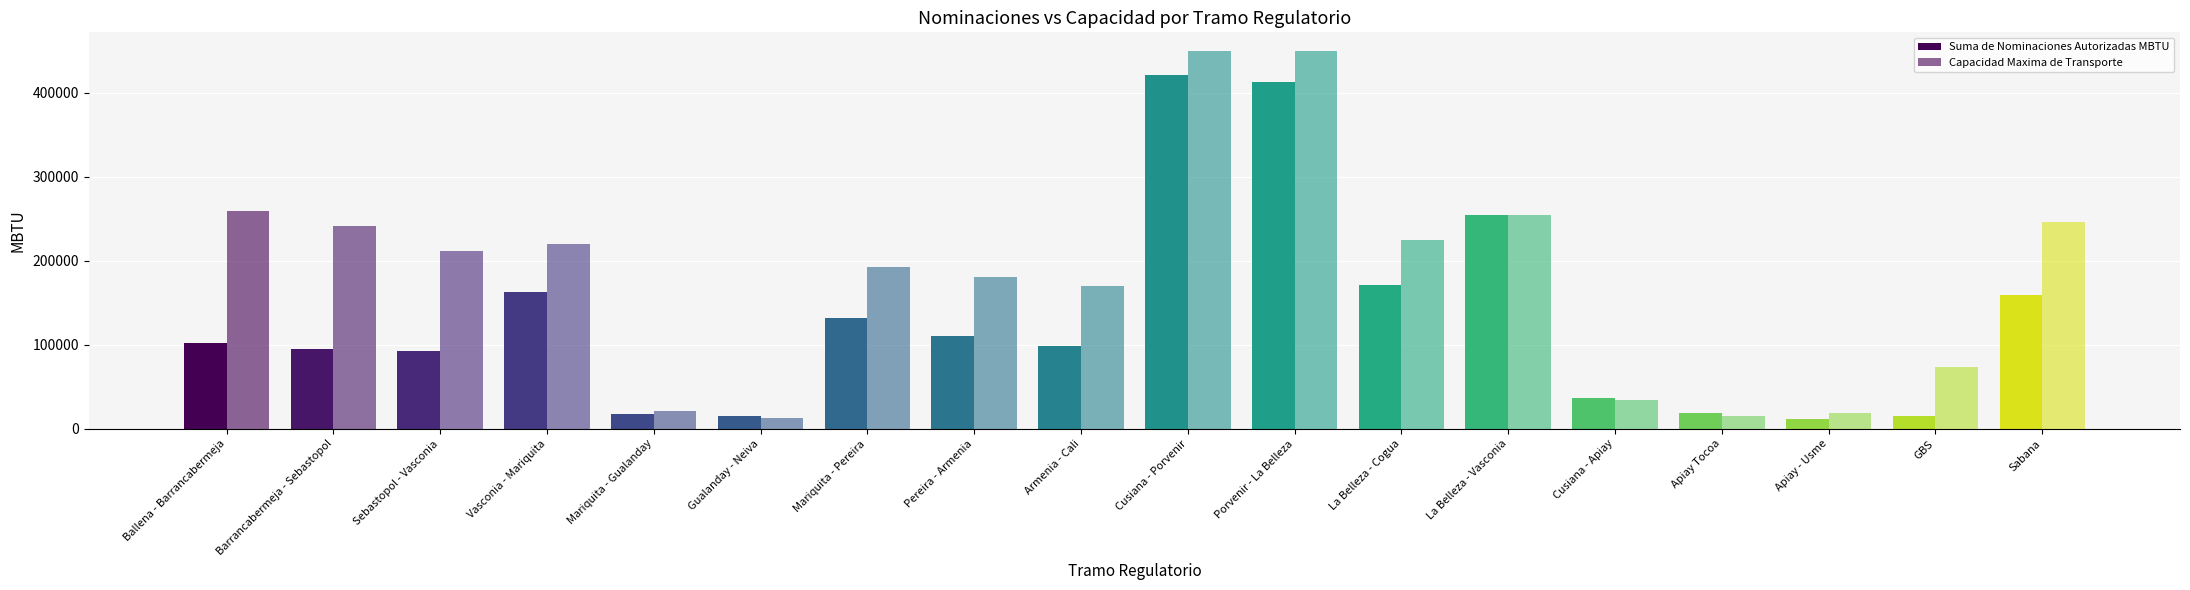

Are the bars horizontal?

No